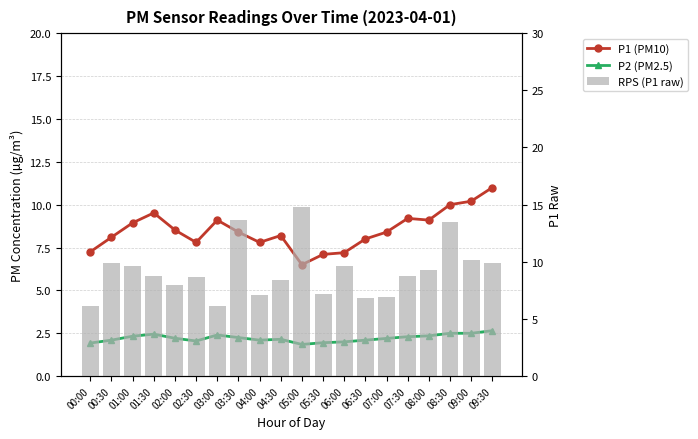

True or false: P2 (PM2.5) has a value of 3.6 at 00:30.

False